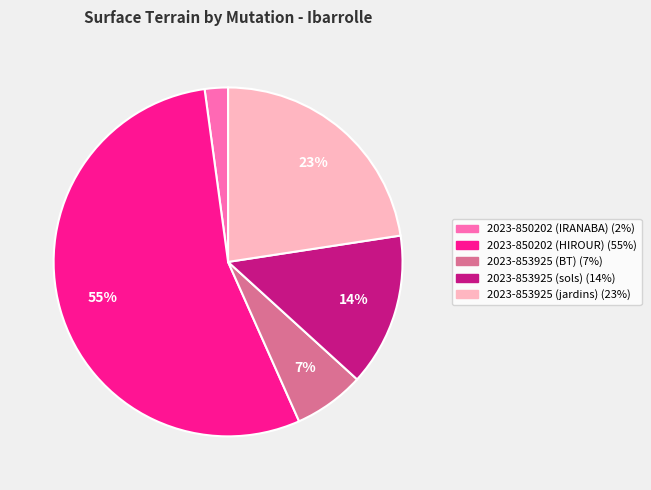

Does any single category account for the majority?

Yes